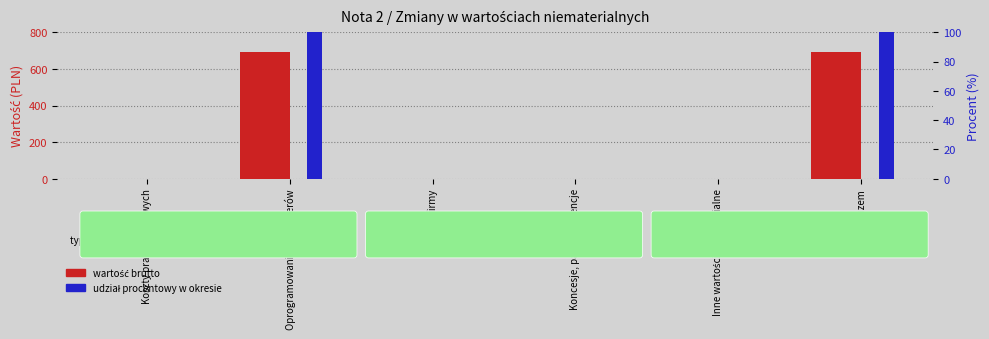

What is the difference between the second highest and second lowest values in the Umorzenie (percentile rank within period) series?

100